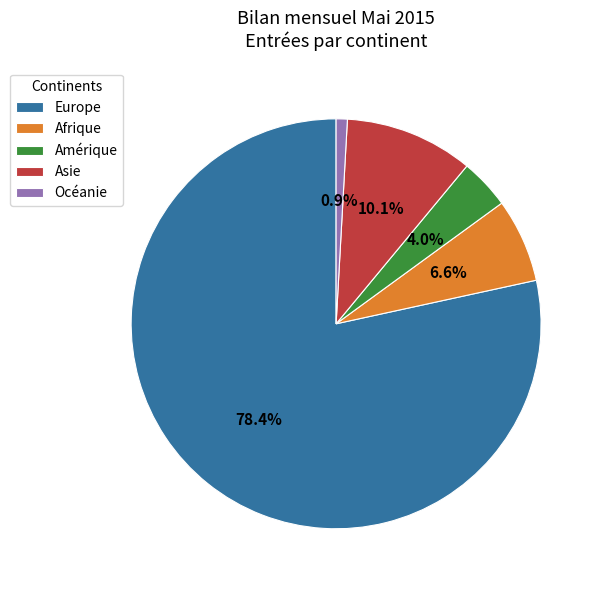

Combined, do Océanie and Asie account for over 50%?

No